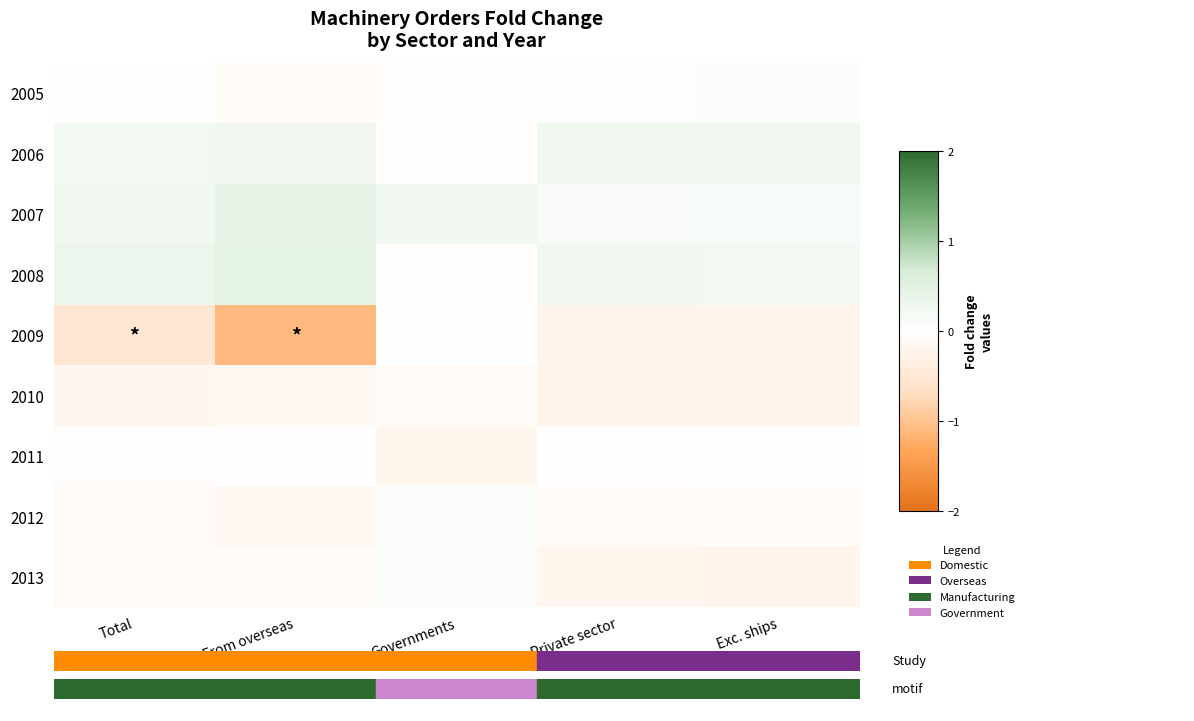

Which has a higher value, From overseas or Governments?

Governments